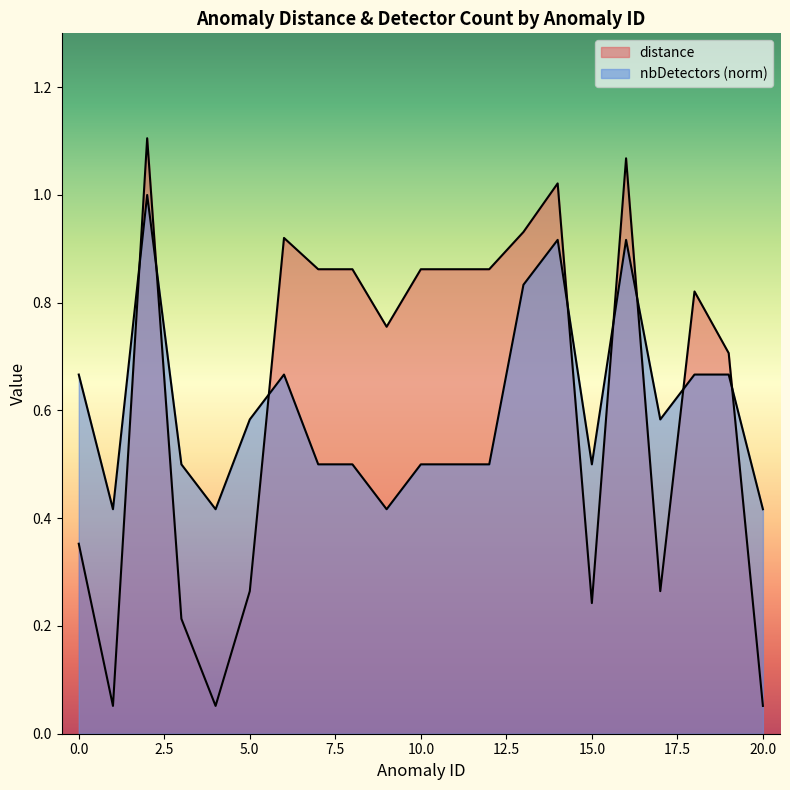

Between 19 and 0, which is larger?

19